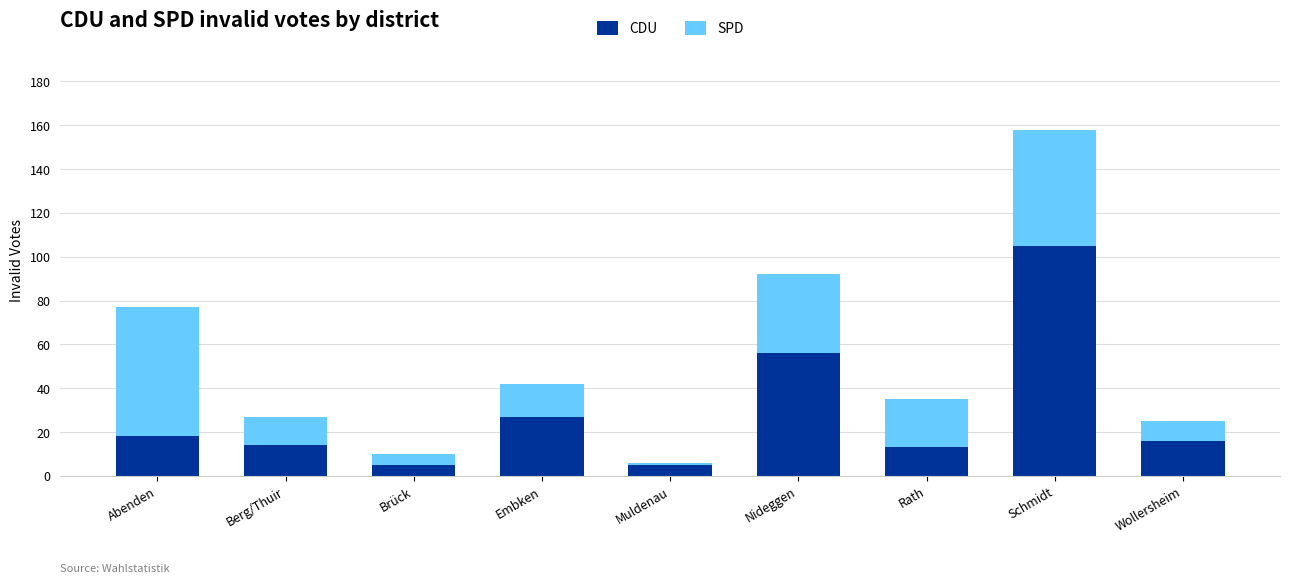

What is the lowest value of the CDU series?

5